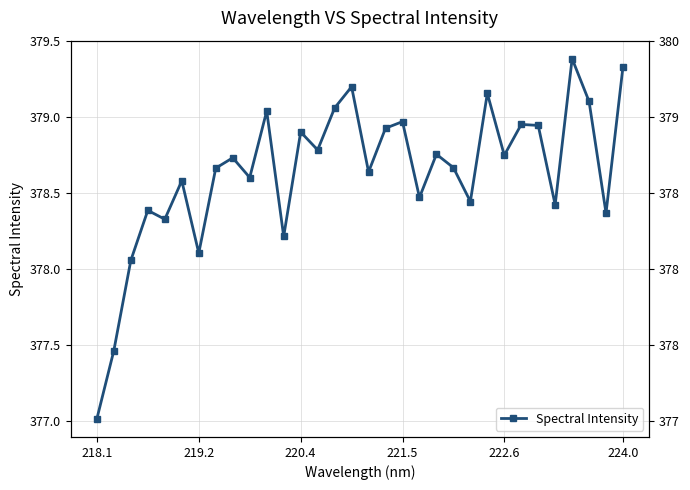

How many lines are shown in the chart?

1